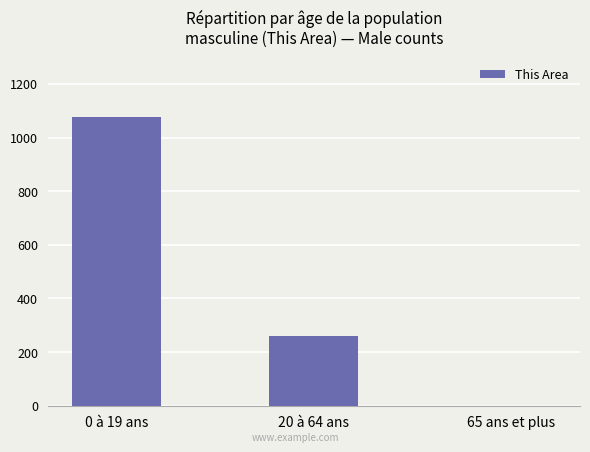

Reading left to right, what are all the values shown in this chart?

0 à 19 ans=1075	20 à 64 ans=260	65 ans et plus=0